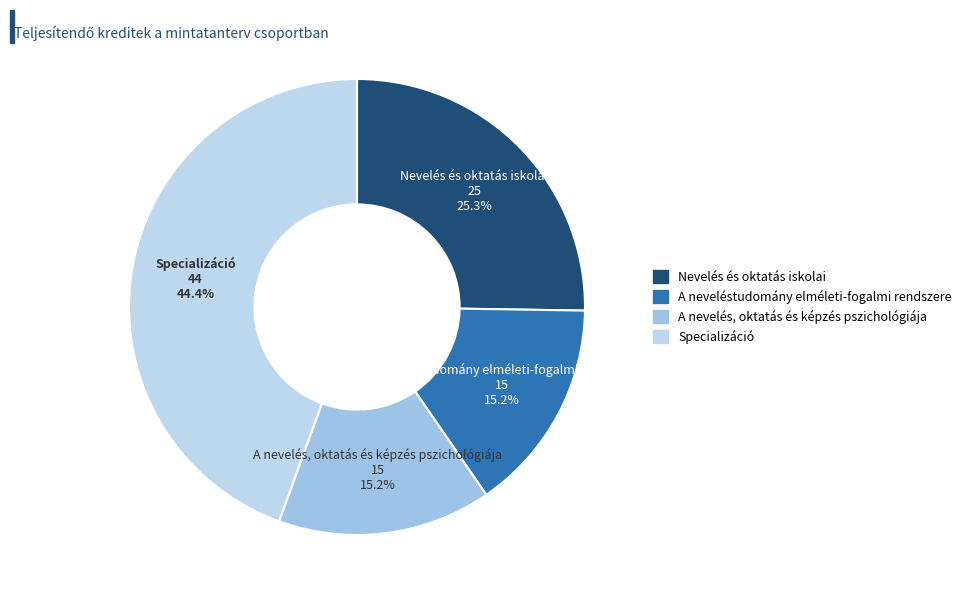

To the nearest percent, what portion does Nevelés és oktatás iskolai represent?

25%